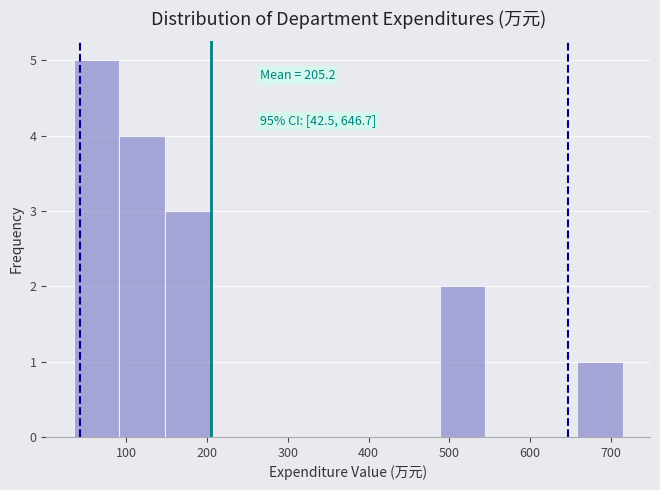

Which range on the x-axis has the tallest bar?

40 to 90